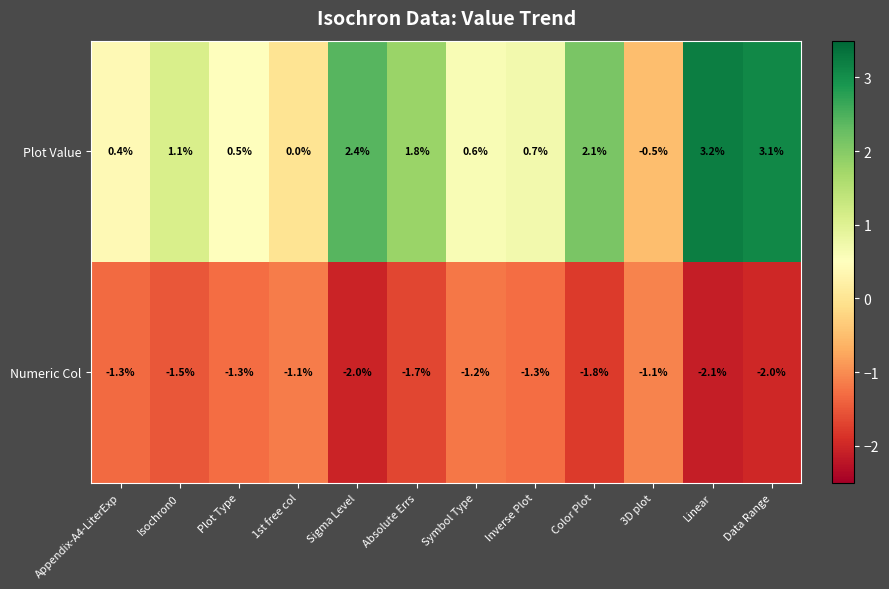

At how many categories does at least one series exceed 1?

6